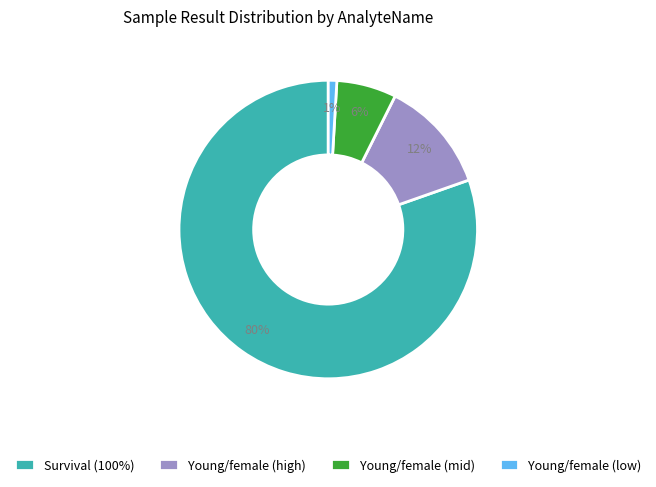

Which category has the smallest portion of the pie?

Young/female (low)